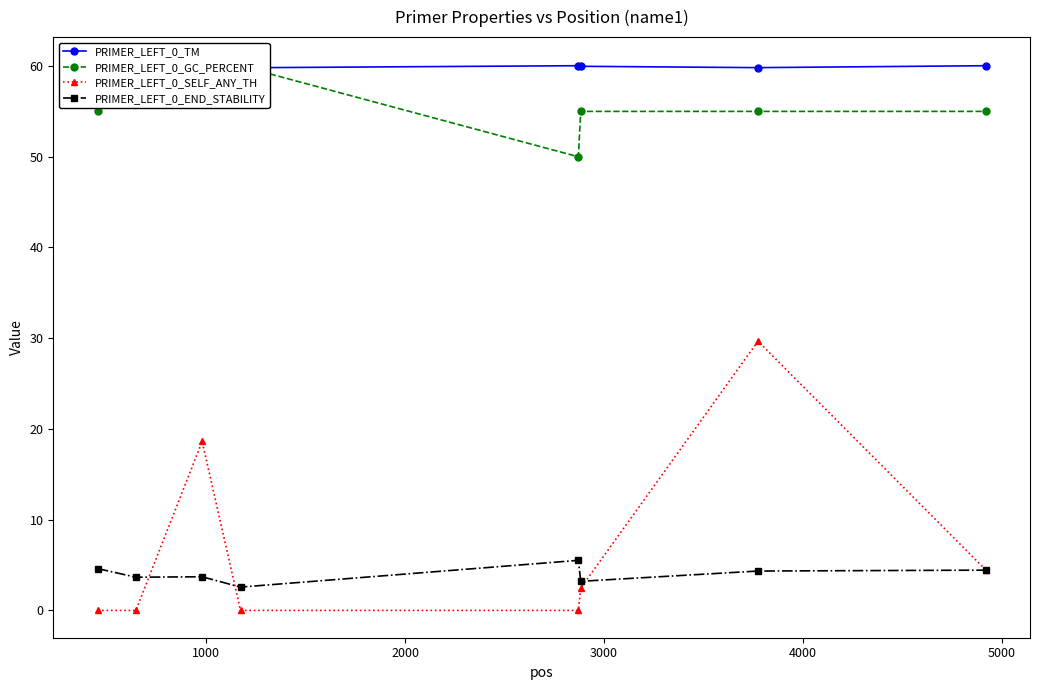

How many series are shown in this chart?

4